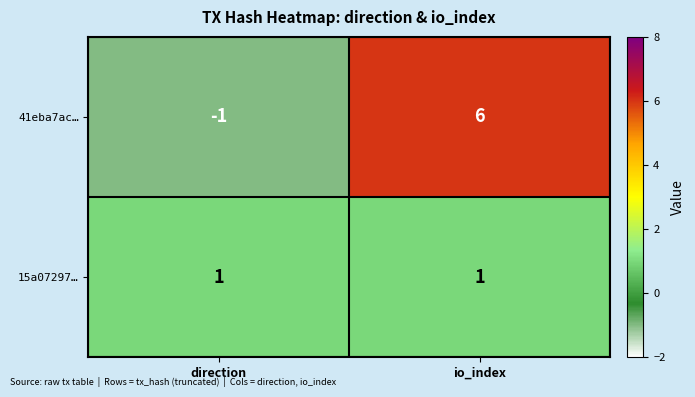

Is the value of 15a07297… at direction greater than the value of 41eba7ac… at direction?

Yes